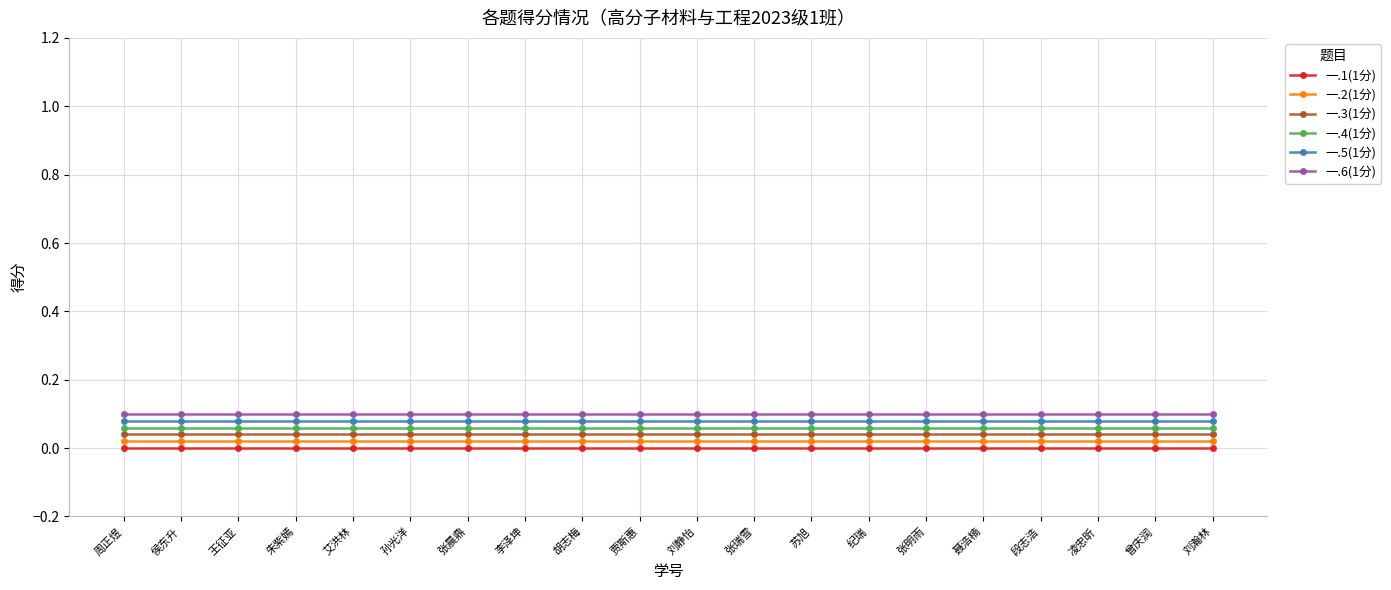

Is it true that 一.6(1分) equals 0.2 at 曾庆润?

False